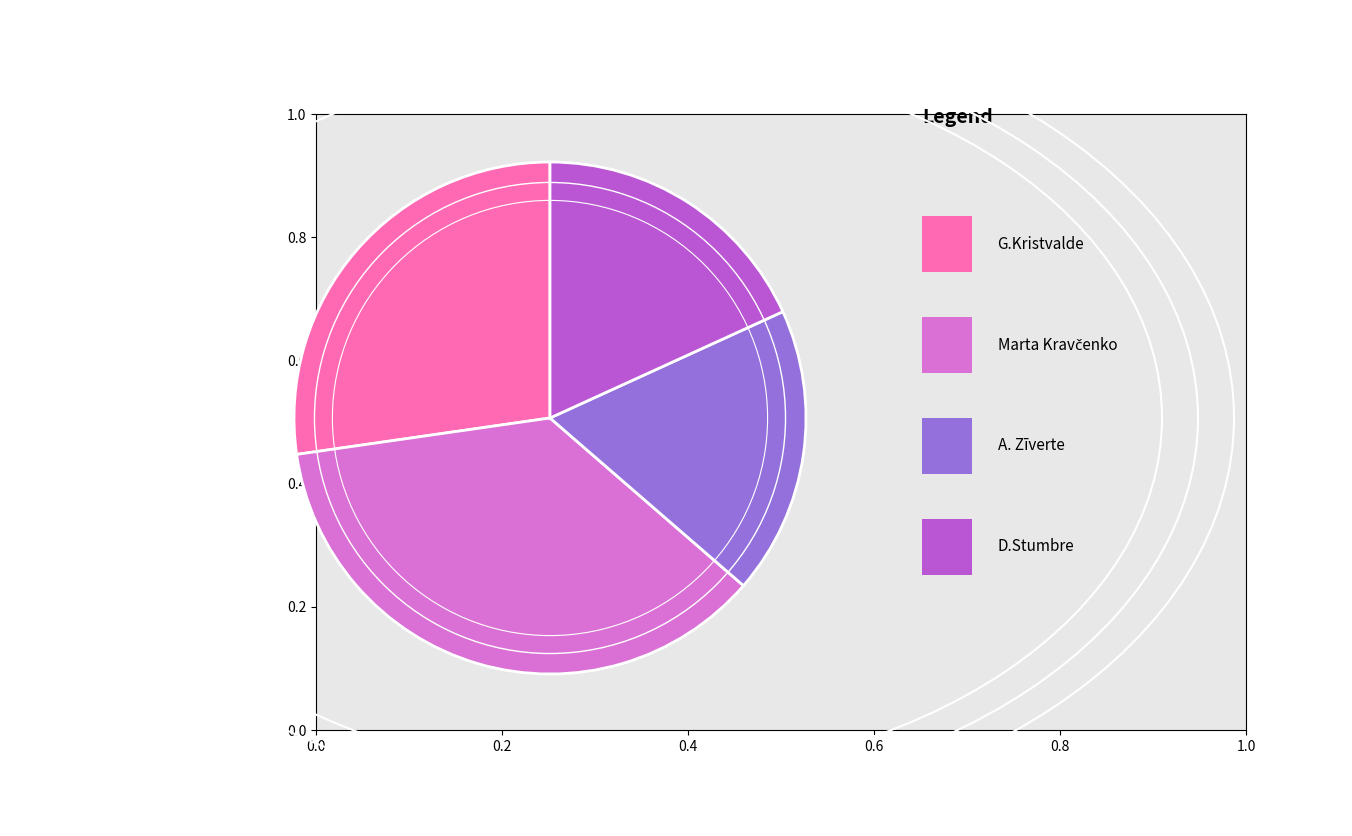

Is there any slice that represents more than half of the pie?

No